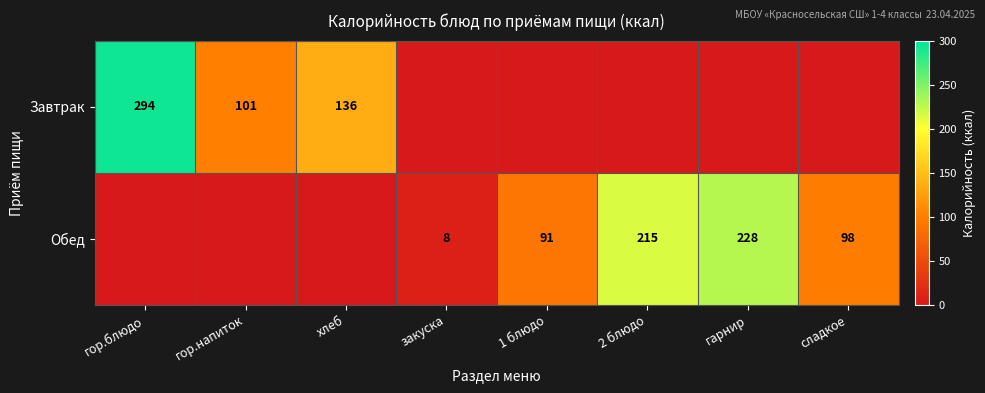

Is the value of Обед at сладкое greater than the value of Завтрак at гор.блюдо?

No